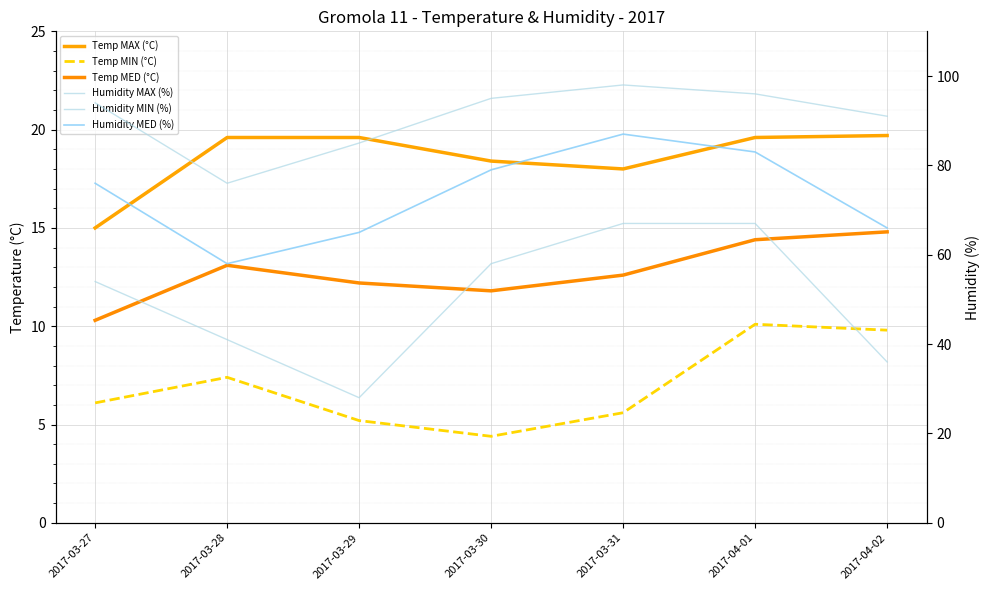

Where does the Humidity MAX (%) series first go above 94?

2017-03-30